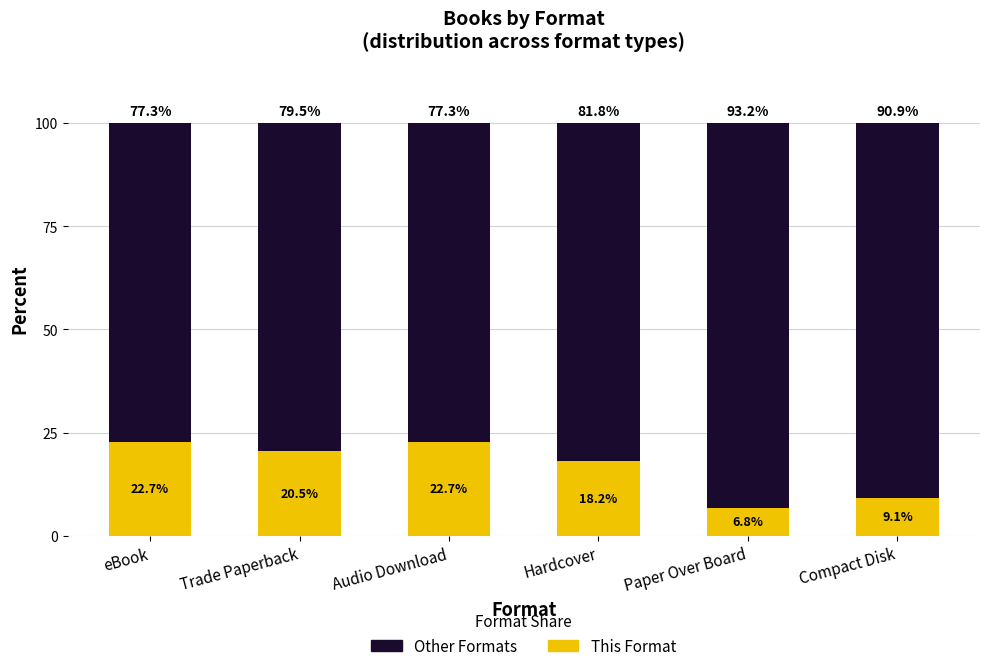

Which series has the widest spread of values?

This Format